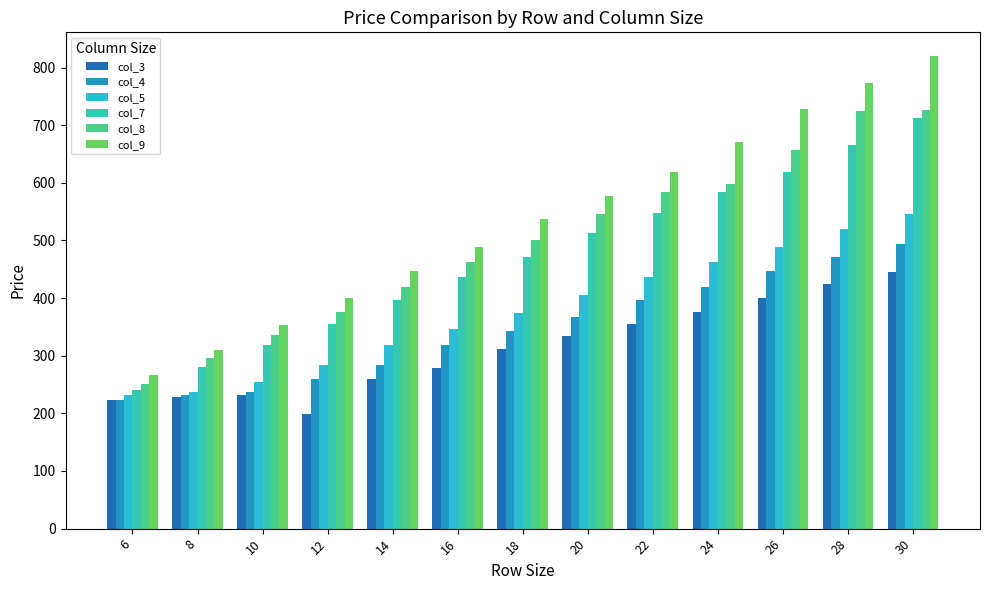

At which label does col_4 reach its peak?

30